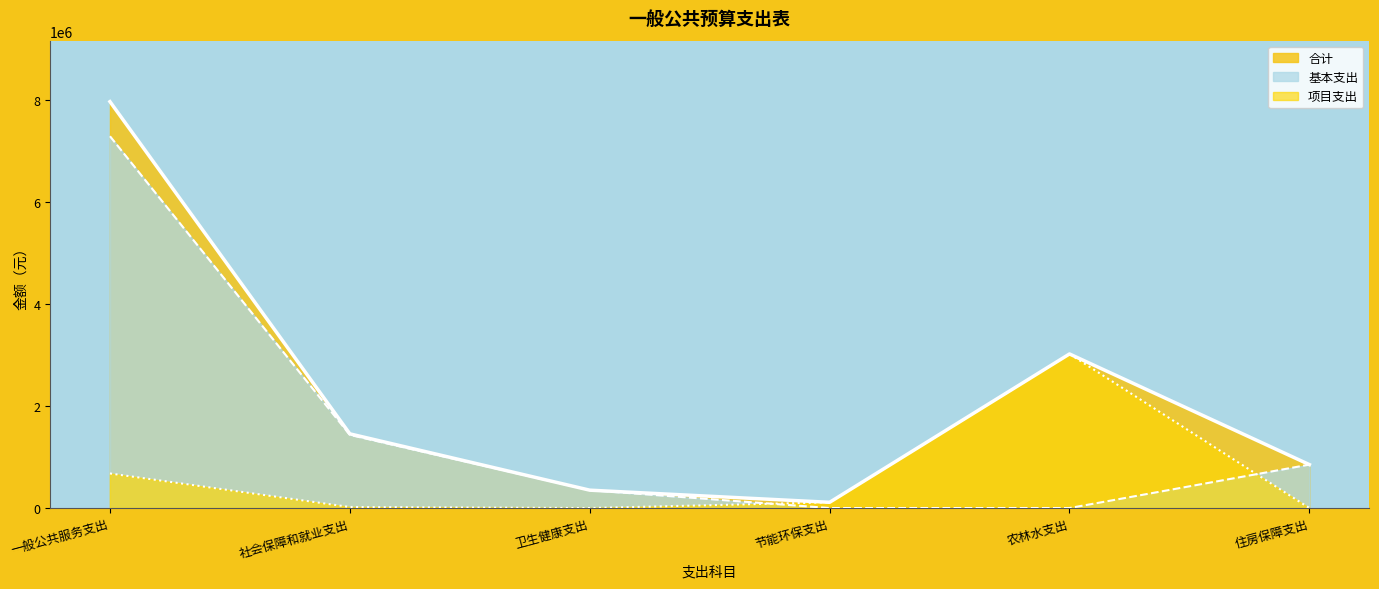

What is the difference between the 项目支出 values at 农林水支出 and 节能环保支出?

2910980.0